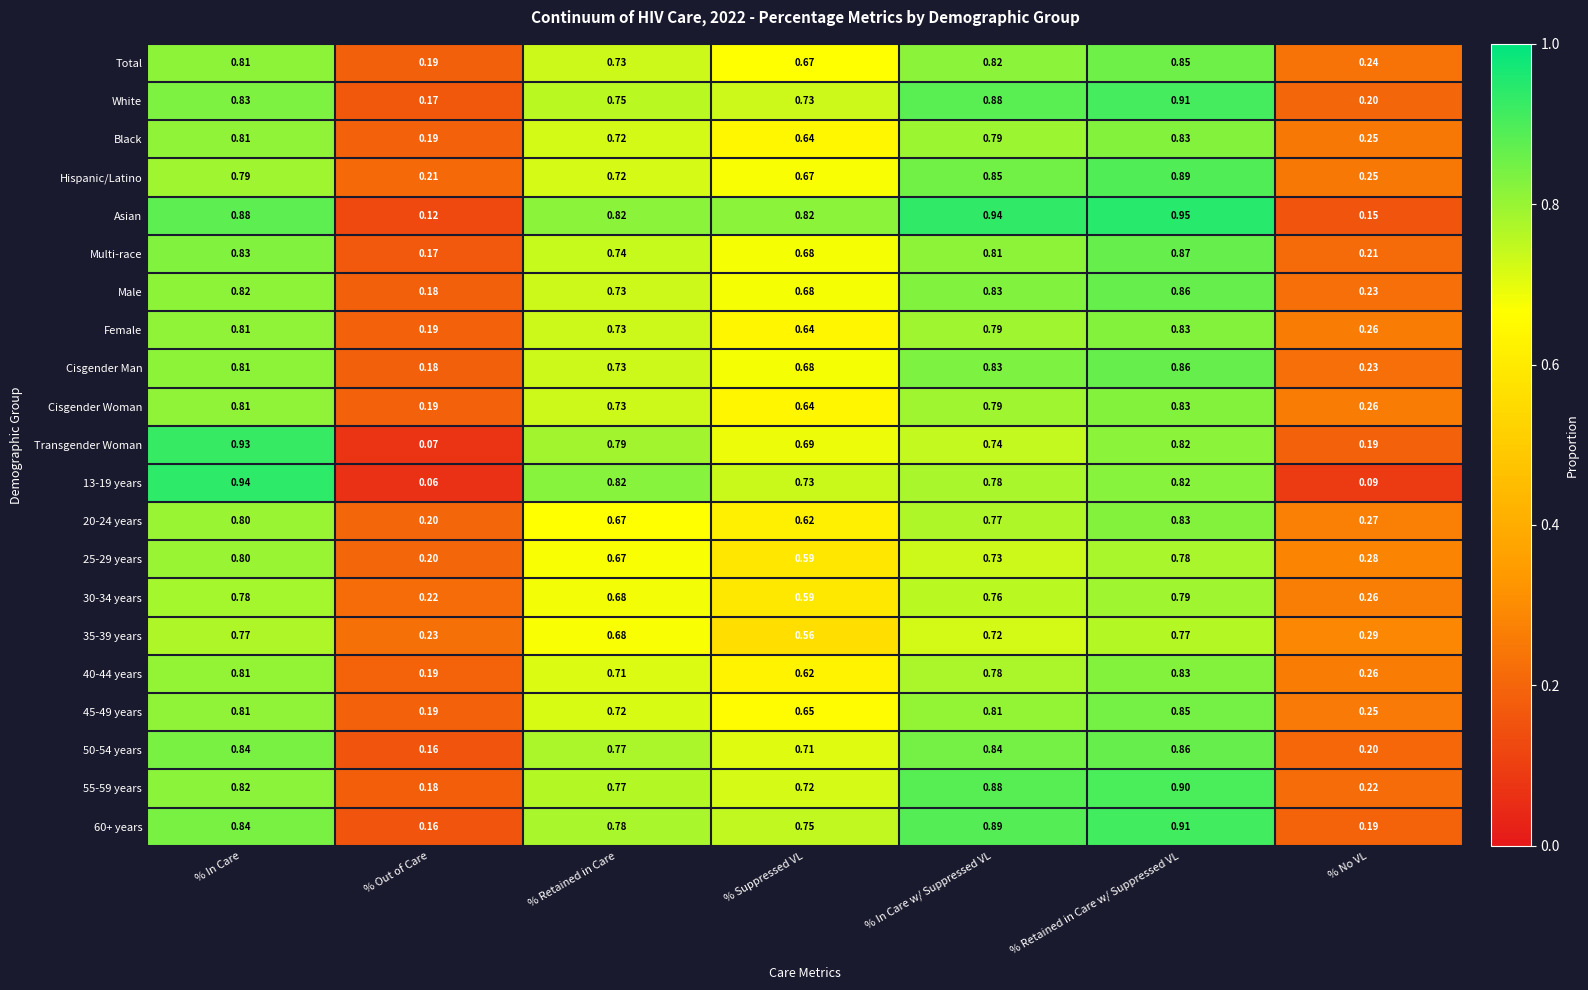

Where is 60+ years nearest to the value 0?

% Out of Care